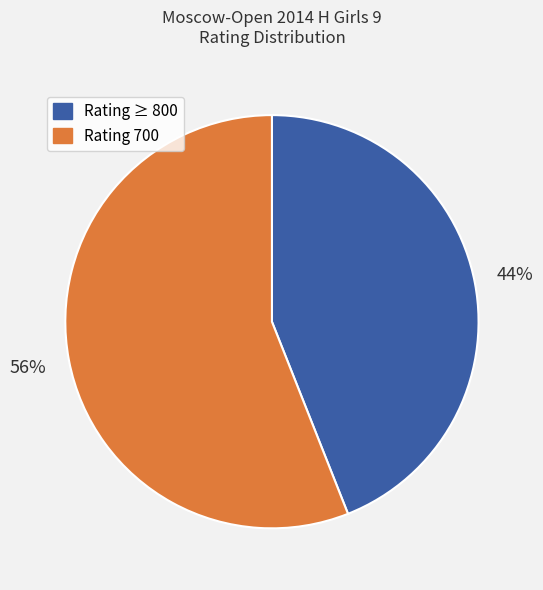

The Rating 700 slice represents 51% of the pie. True or false?

False